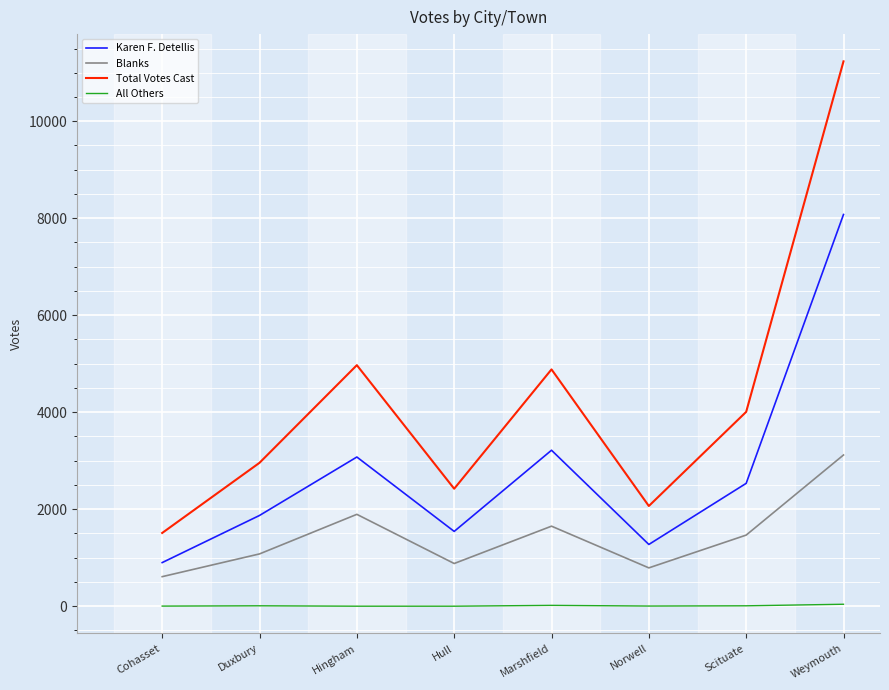

Which series has the largest range (max minus min)?

Total Votes Cast